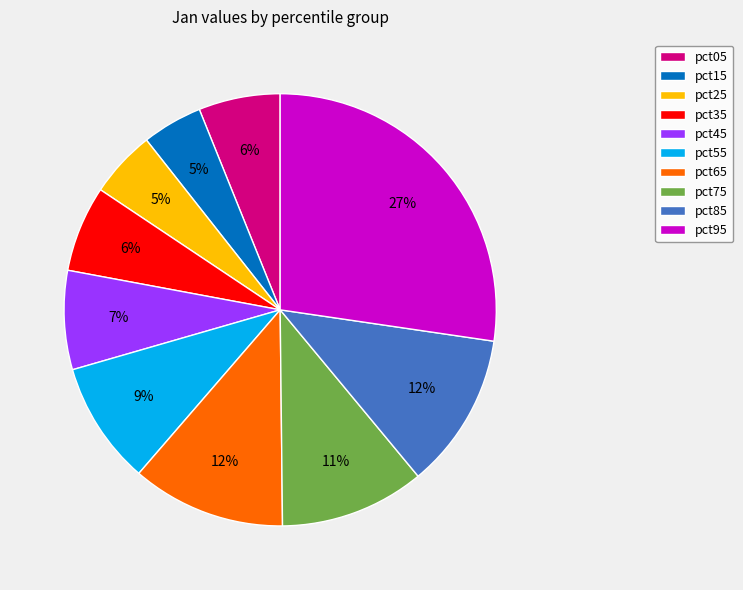

To the nearest percent, what is the average slice percentage?

10%